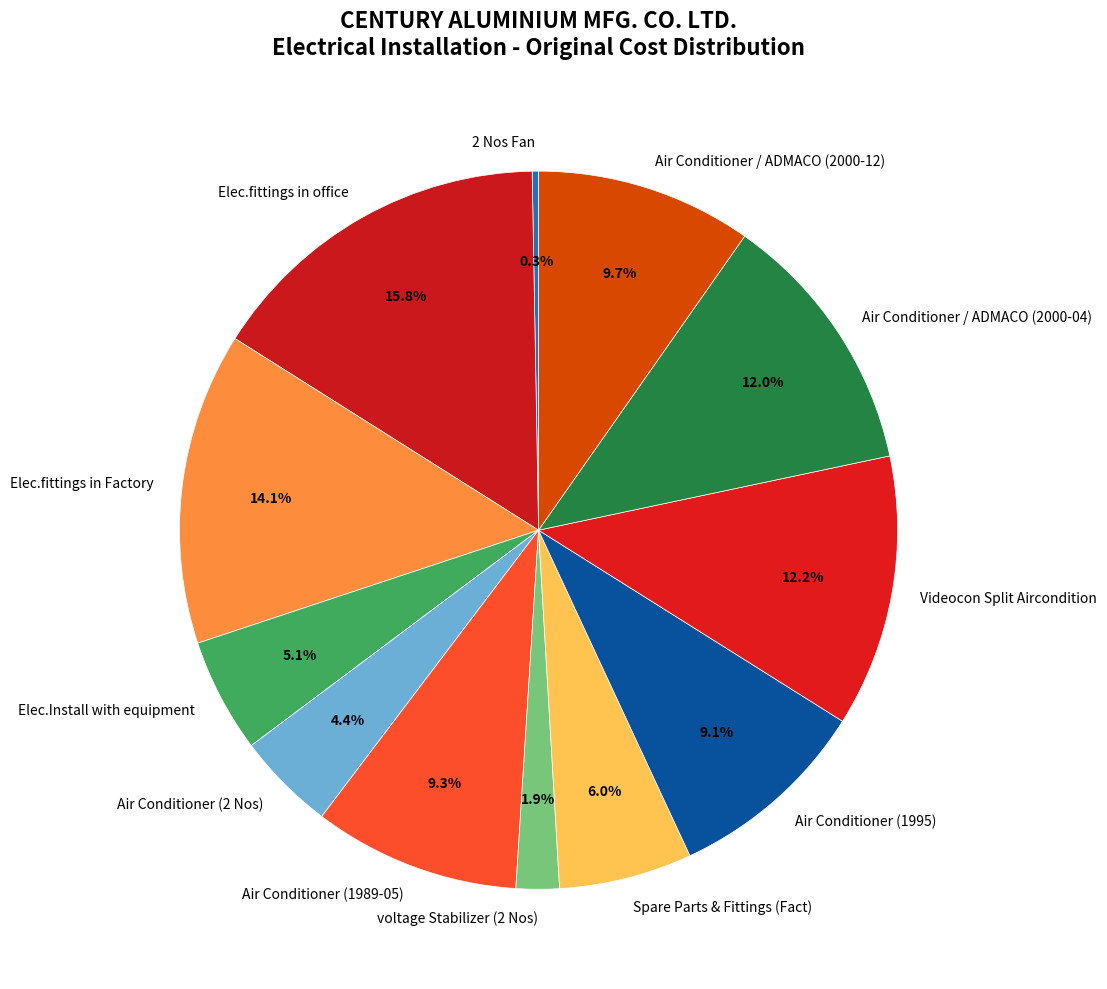

What percentage is the Elec.fittings in Factory slice, to the nearest percent?

14%